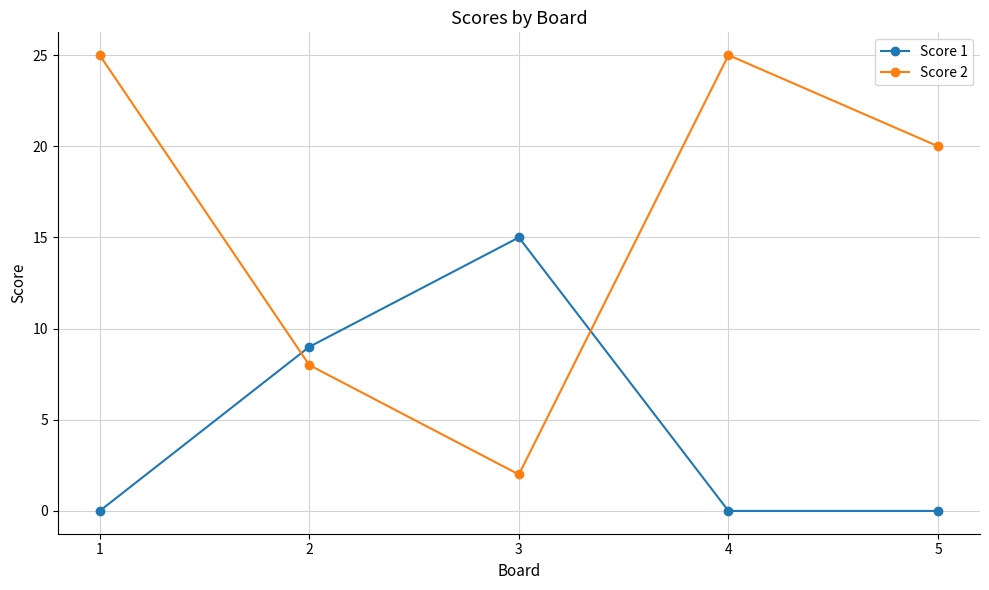

What is the sum of all Score 2 values?

80